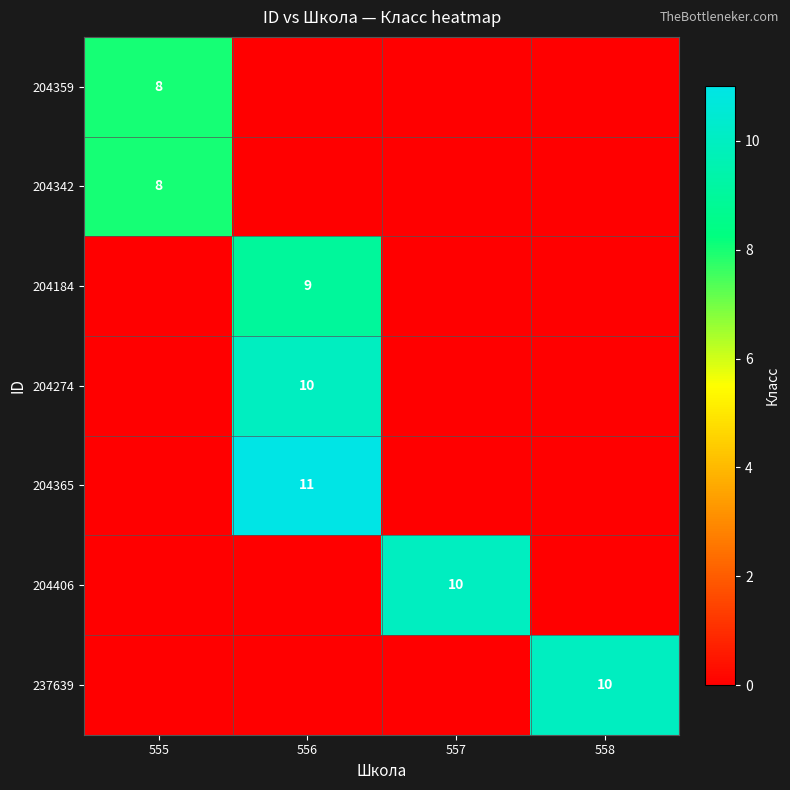

How many 204342 values are between 0 and 8?

4